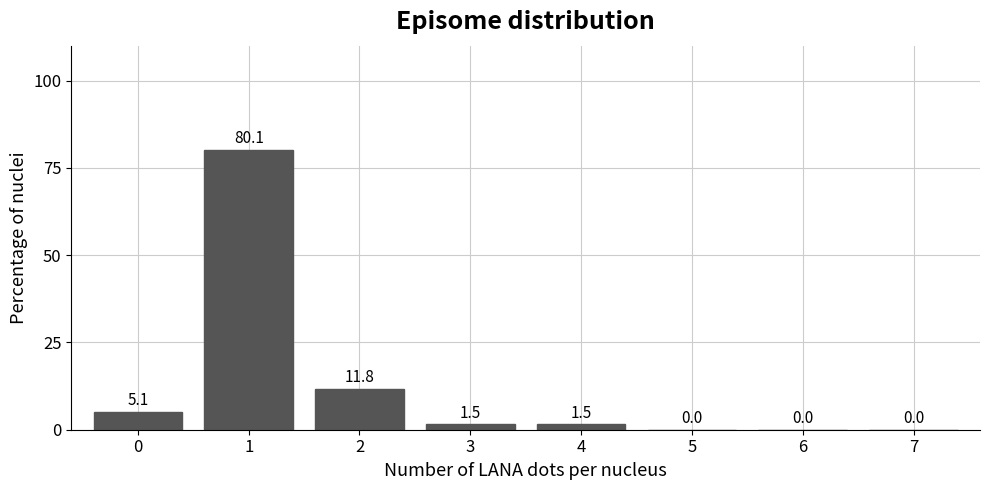

Reading left to right, what are all the values shown in this chart?

0=5.1	1=80.1	2=11.8	3=1.5	4=1.5	5=0.0	6=0.0	7=0.0